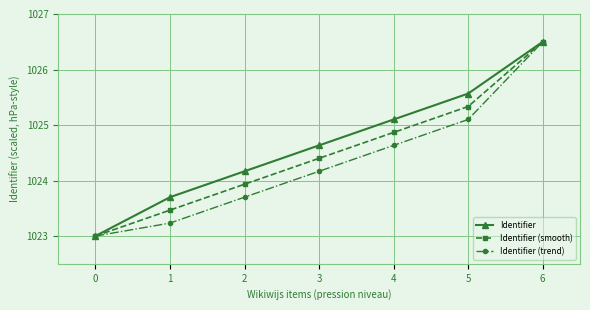

What is the spread (max minus min) of values at 4?

0.5